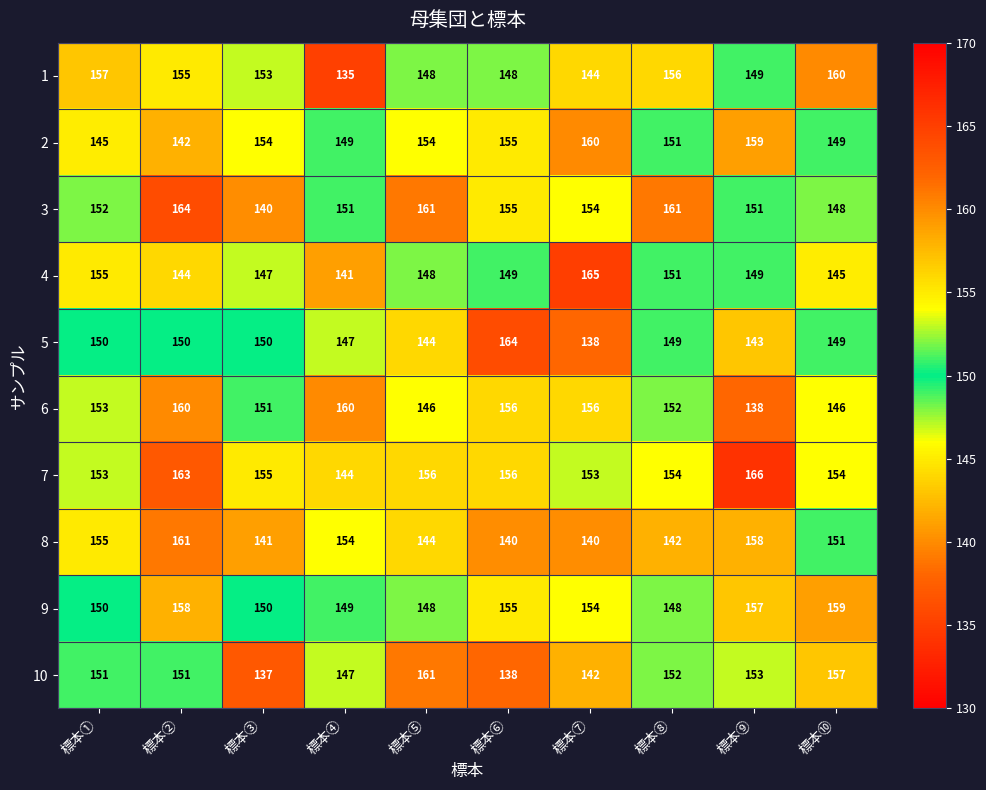

Is it true that 9 equals 96 at 標本⑥?

False